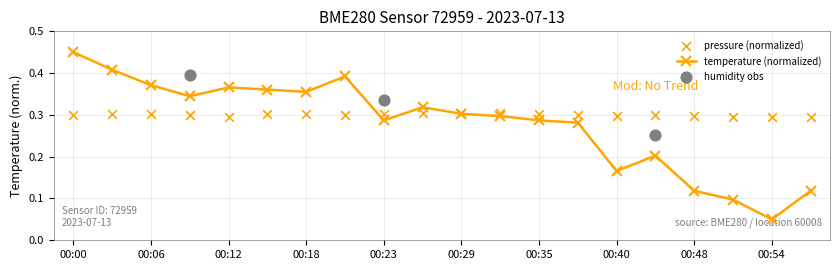

At how many categories does at least one series exceed 0?

20